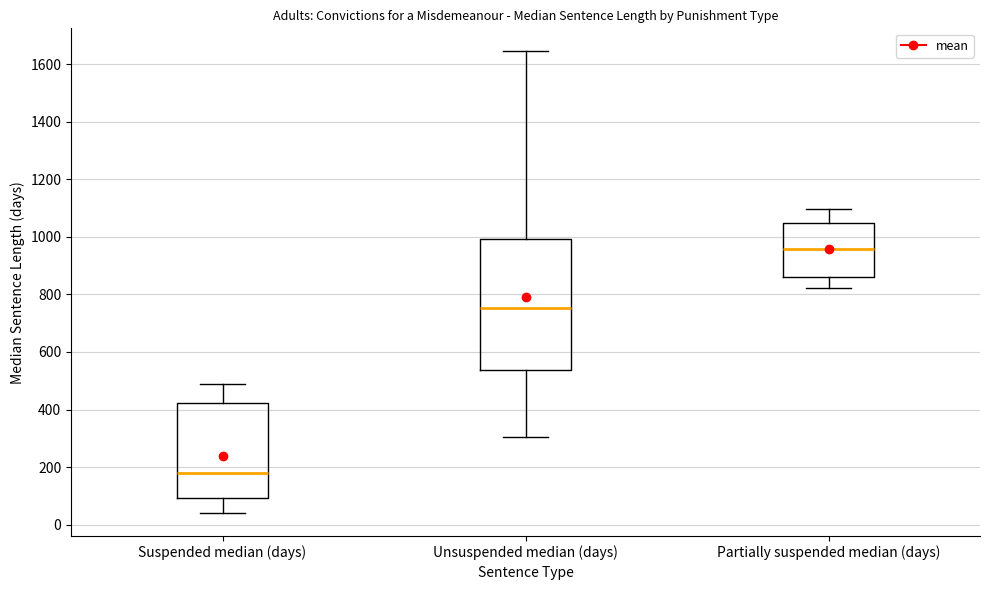

Comparing the boxes themselves (not the whiskers), which one is the tallest?

Unsuspended median (days)